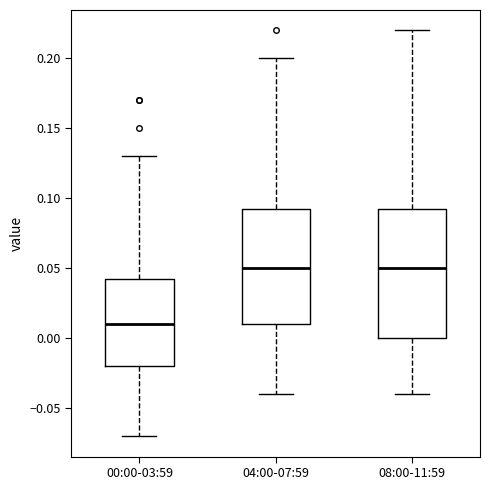

Reading left to right, transcribe this box plot: for each box, give where its median line is, the range the box spans, and where its two whiskers end, as read against the y-axis. The values are not printed on the chart, so give them approximately, as read against the axis.

00:00-03:59: median 0.010, box -0.020 to 0.045, whiskers -0.070 to 0.130
04:00-07:59: median 0.050, box 0.010 to 0.095, whiskers -0.040 to 0.200
08:00-11:59: median 0.050, box 0.000 to 0.095, whiskers -0.040 to 0.220